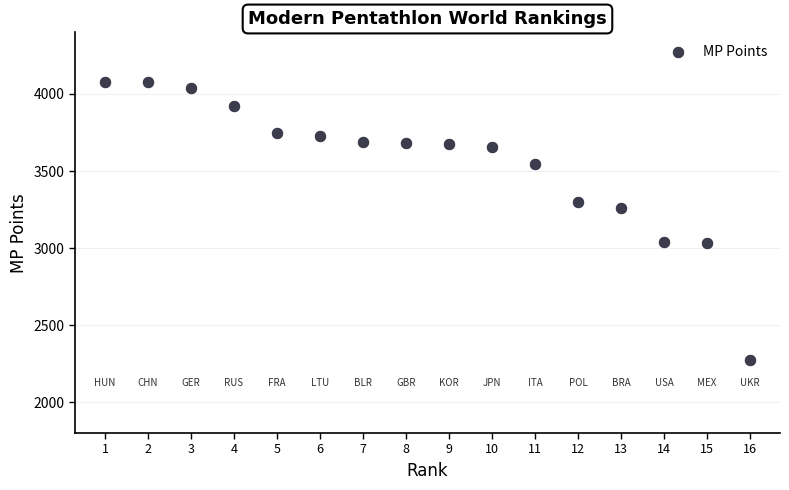

What Y value in the scatter plot is closest to 3177?

3263